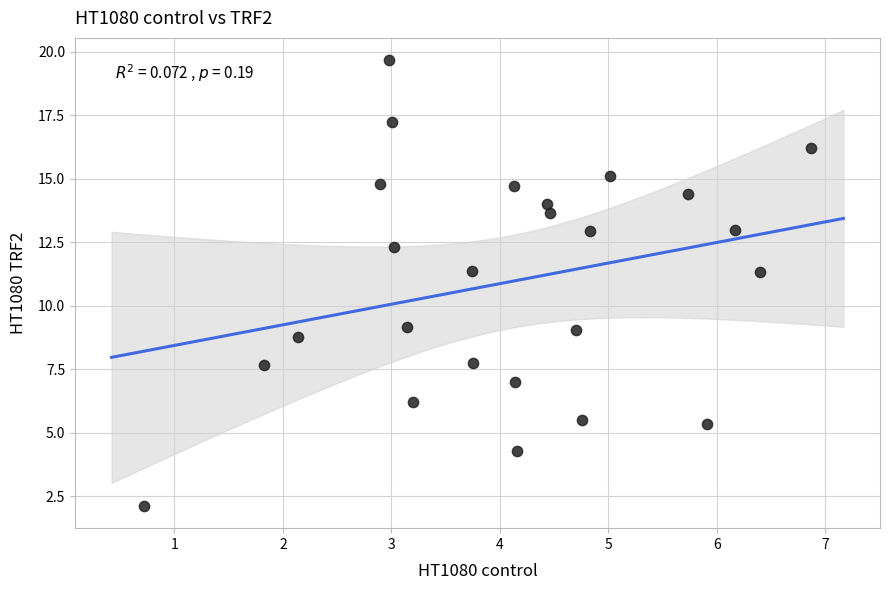

What is the range of Y values (max minus min)?

17.5